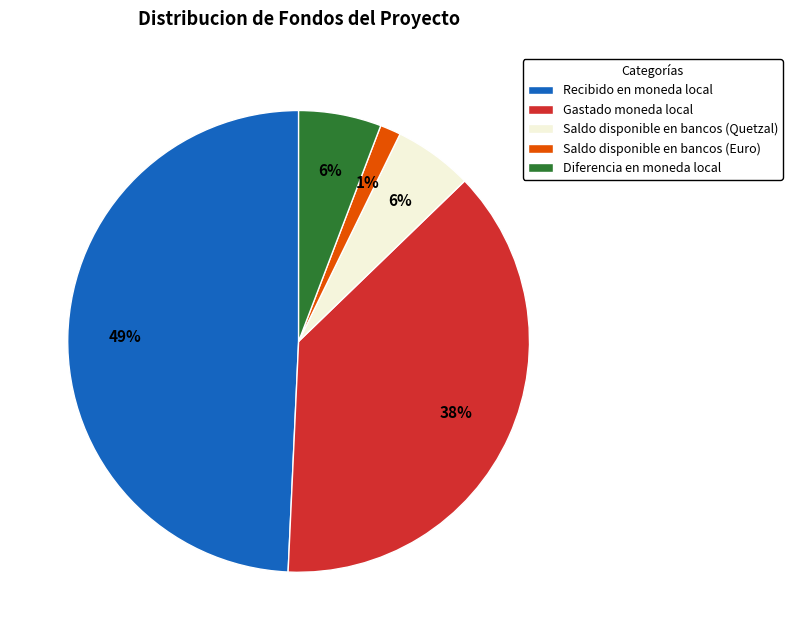

Is the sum of Recibido en moneda local and Diferencia en moneda local greater than half?

Yes